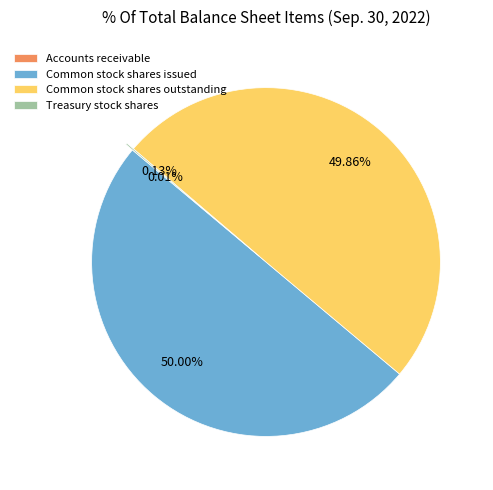

Does Common stock shares outstanding represent more than half of the total?

No